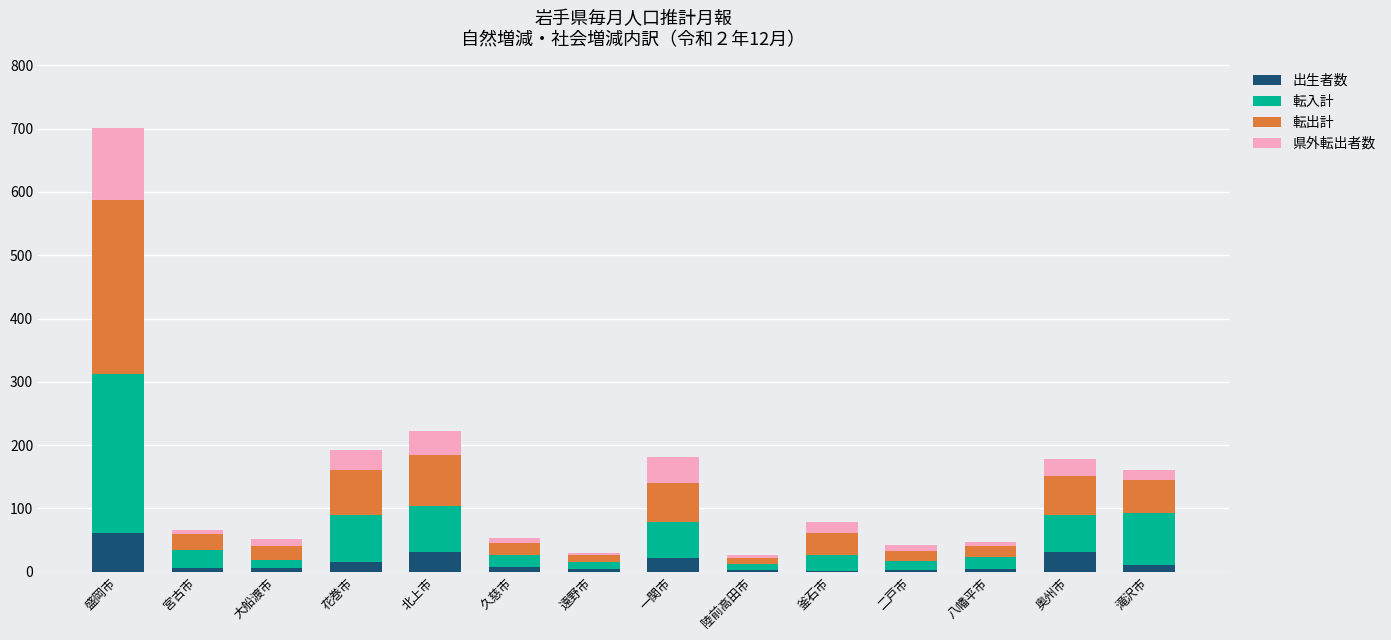

How many series are shown in this chart?

4